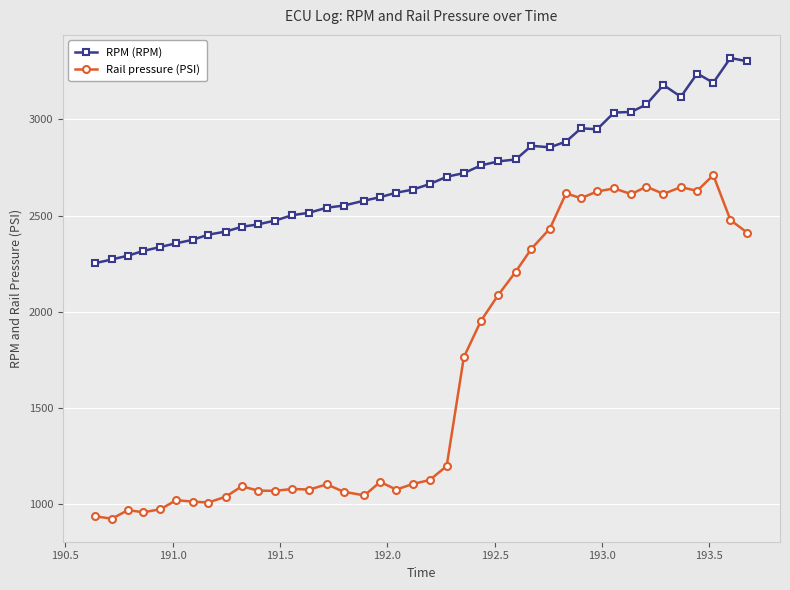

Does the chart have visible grid lines?

Yes